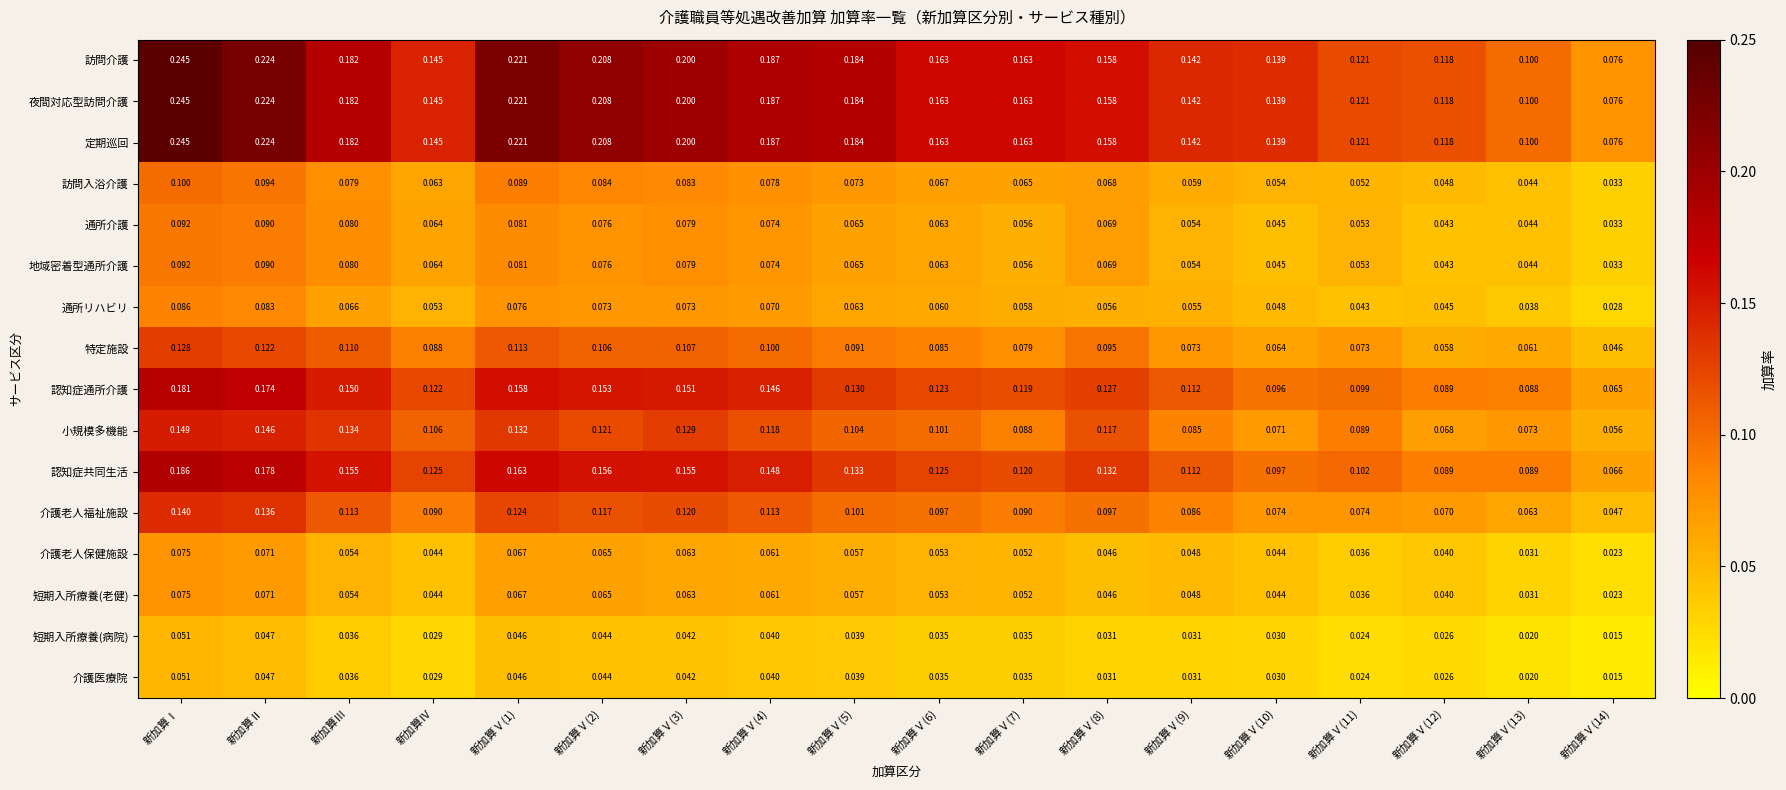

At which category is the sum across all series the highest?

新加算Ⅰ